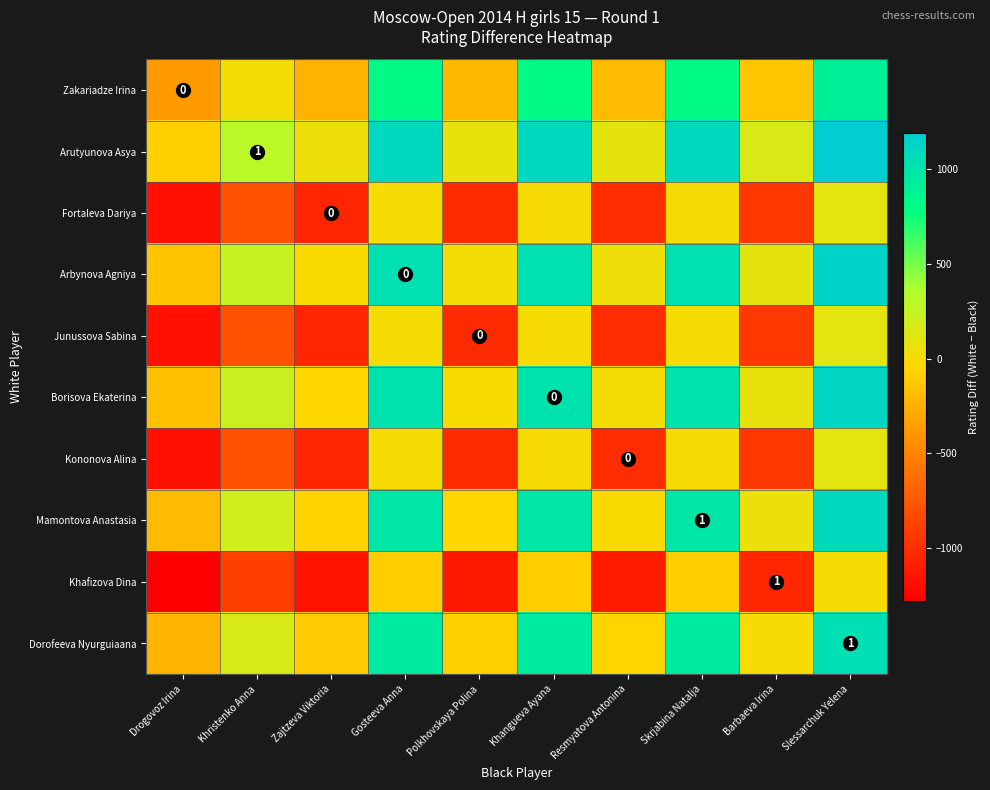

How many data points does each series have?

10